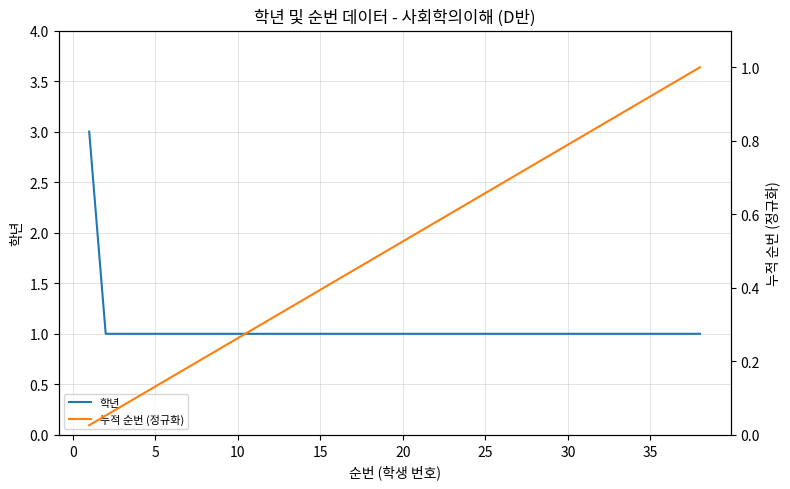

What is the average value of the 누적 순번 (정규화) series?

0.5